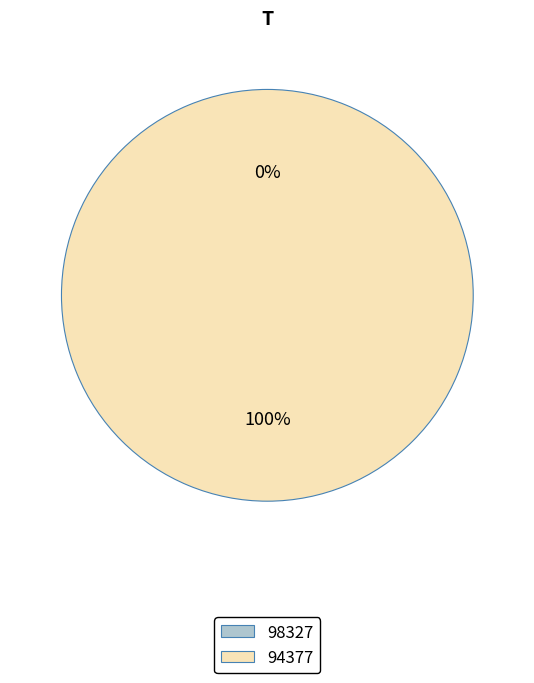

Is it true that 98327 is 1% of the pie?

False